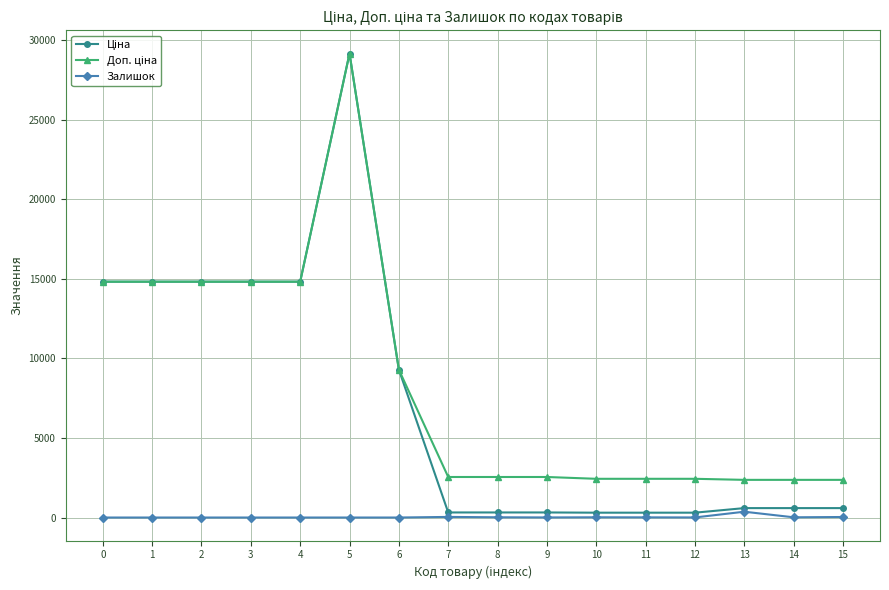

At which category does the chart reach its peak across all series?

5